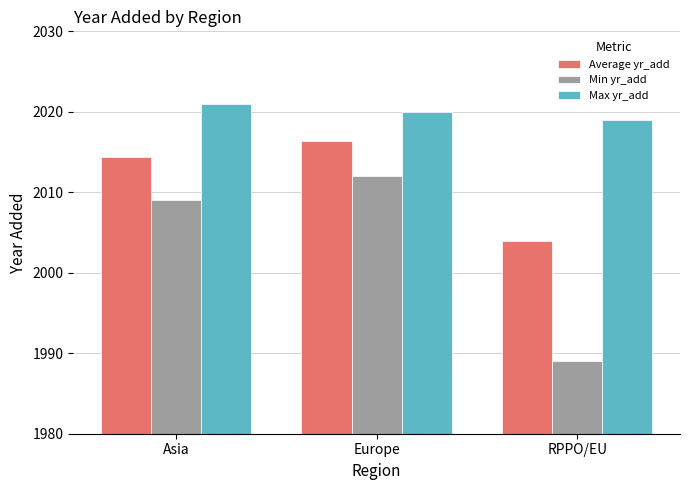

At which label does Average yr_add first exceed 2014?

Asia